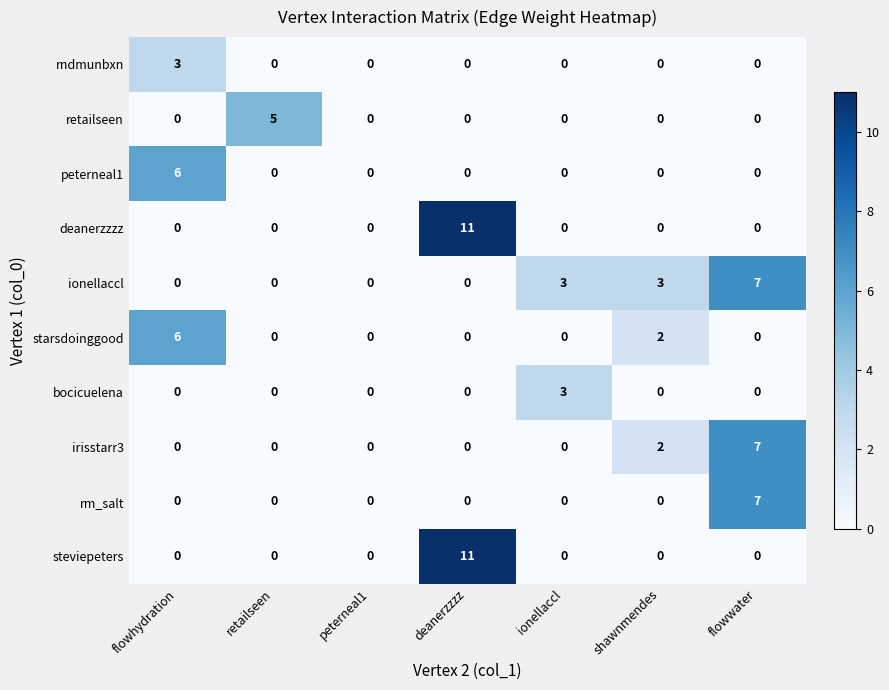

The retailseen series shows 0 at flowhydration. True or false?

True